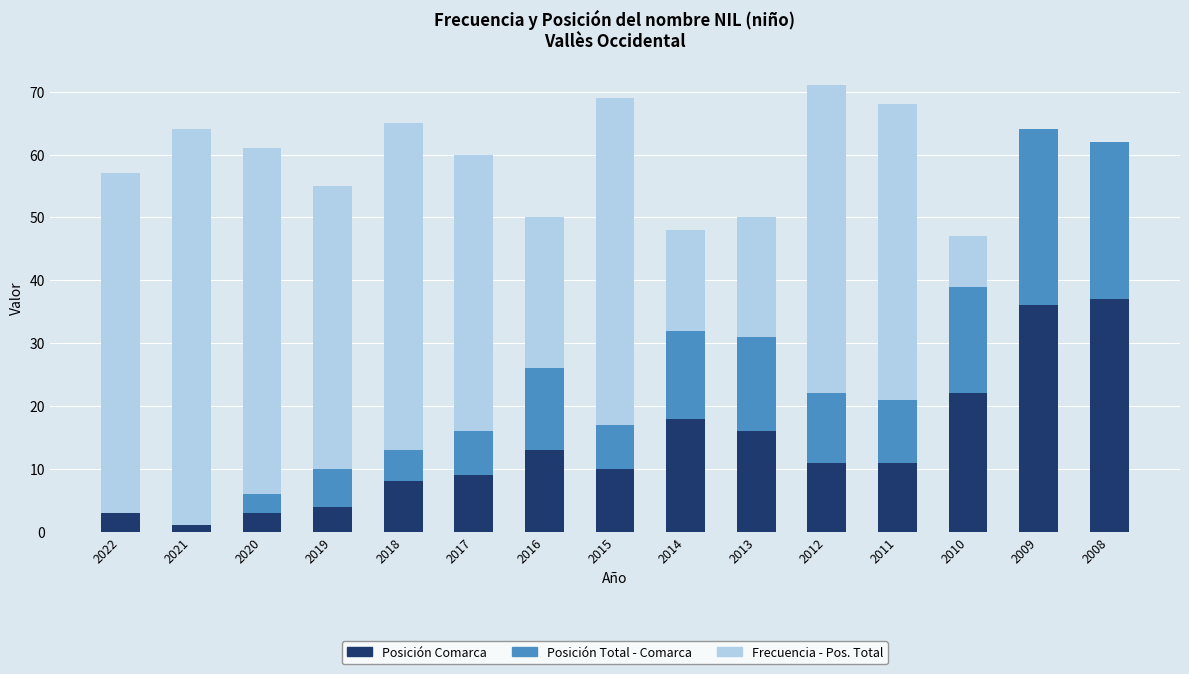

Where is Posición Comarca nearest to the value 19?

2014